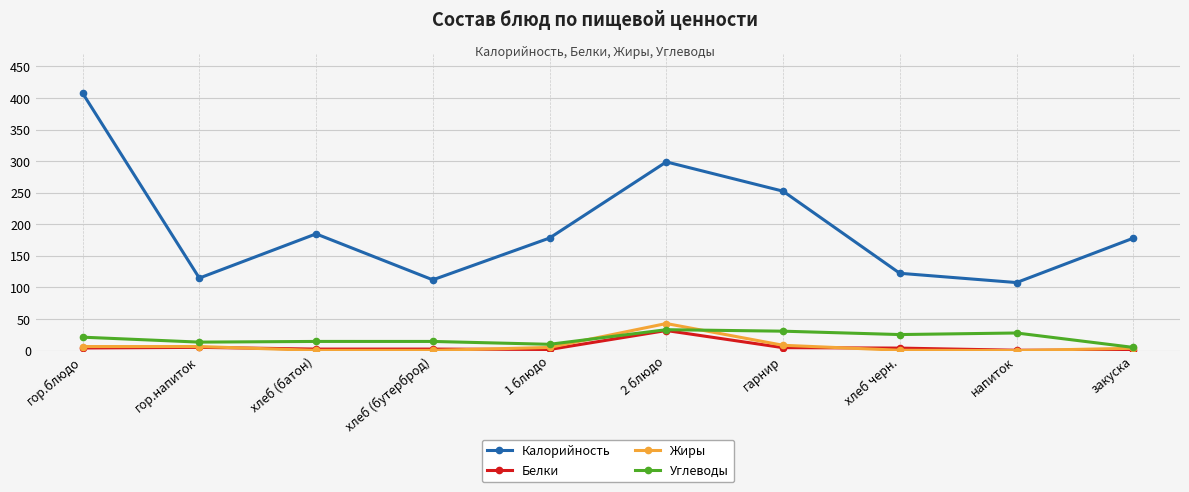

True or false: Калорийность and Углеводы intersect in this chart.

False